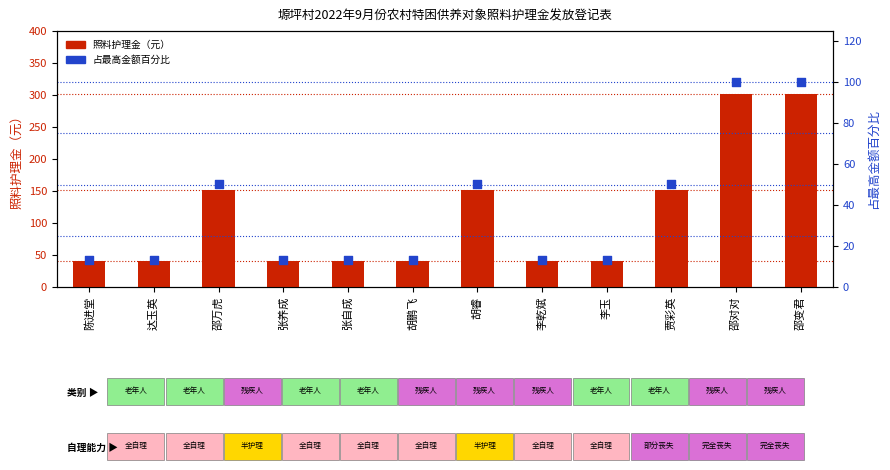

Which series reaches the maximum Y coordinate?

照料护理金（元）